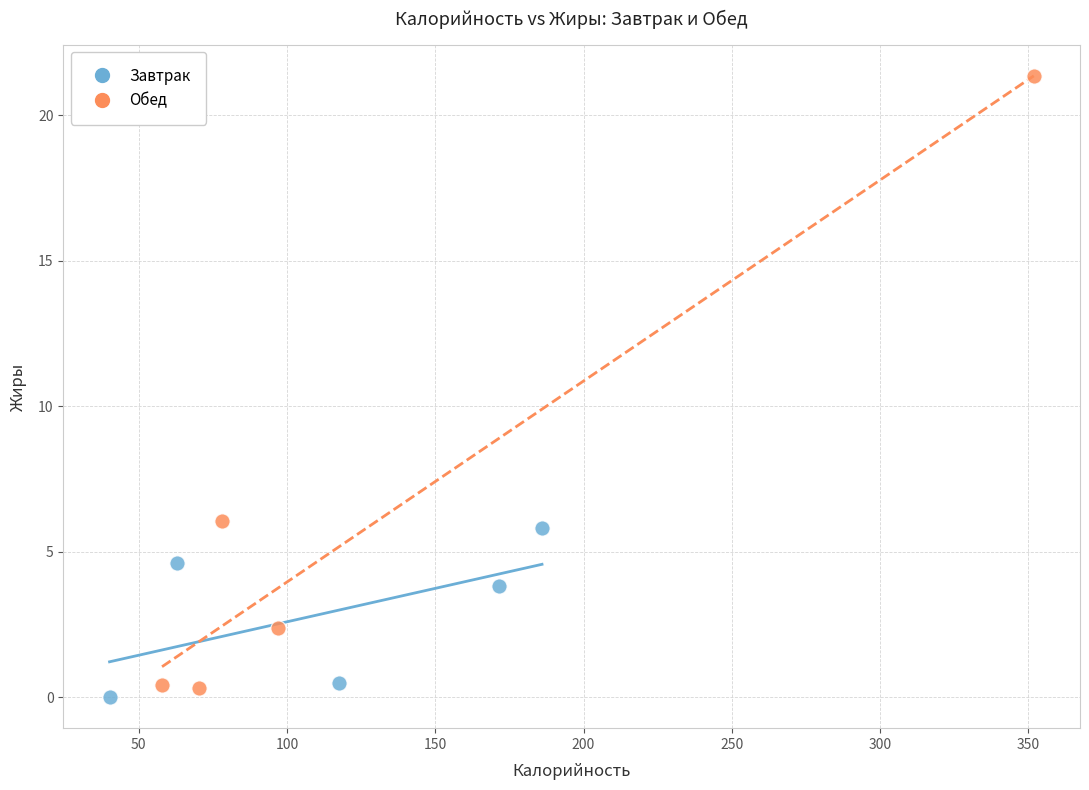

Which series has the widest spread of Y values?

Обед